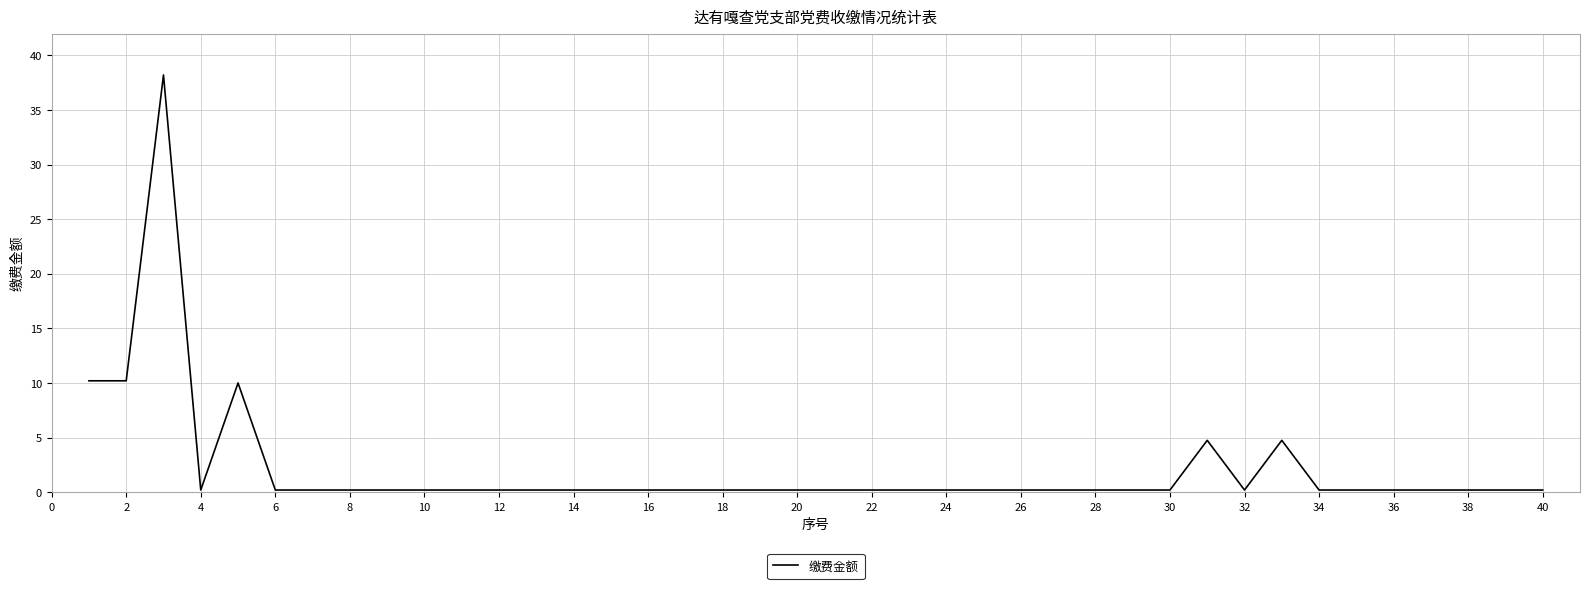

What is the difference between the maximum and minimum values?

38.0